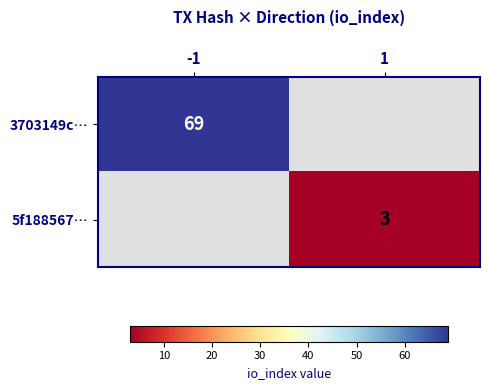

True or false: 5f188567… has a value of 1 at 1.

False